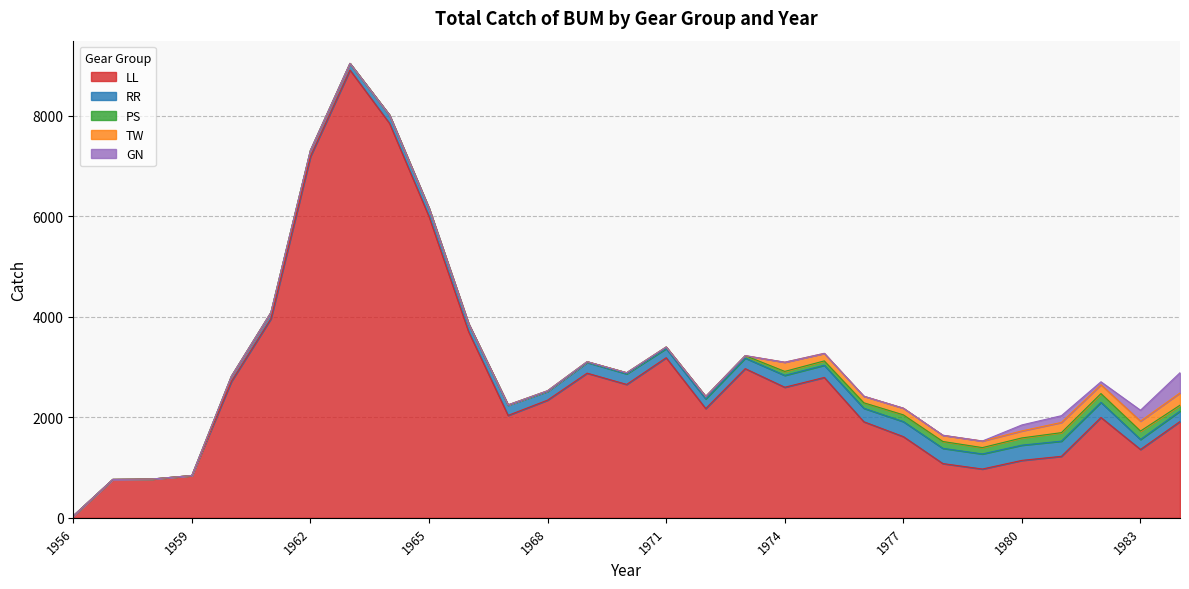

Does the chart have visible grid lines?

Yes